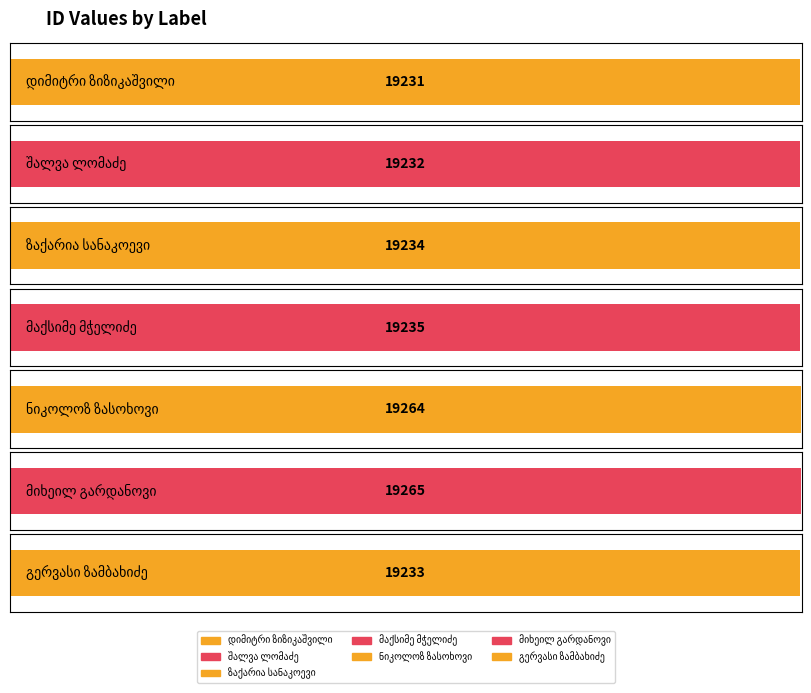

Rank the categories by value from lowest to highest.

დიმიტრი ზიზიკაშვილი, შალვა ლომაძე, გერვასი ზამბახიძე, ზაქარია სანაკოევი, მაქსიმე მჭელიძე, ნიკოლოზ ზასოხოვი, მიხეილ გარდანოვი